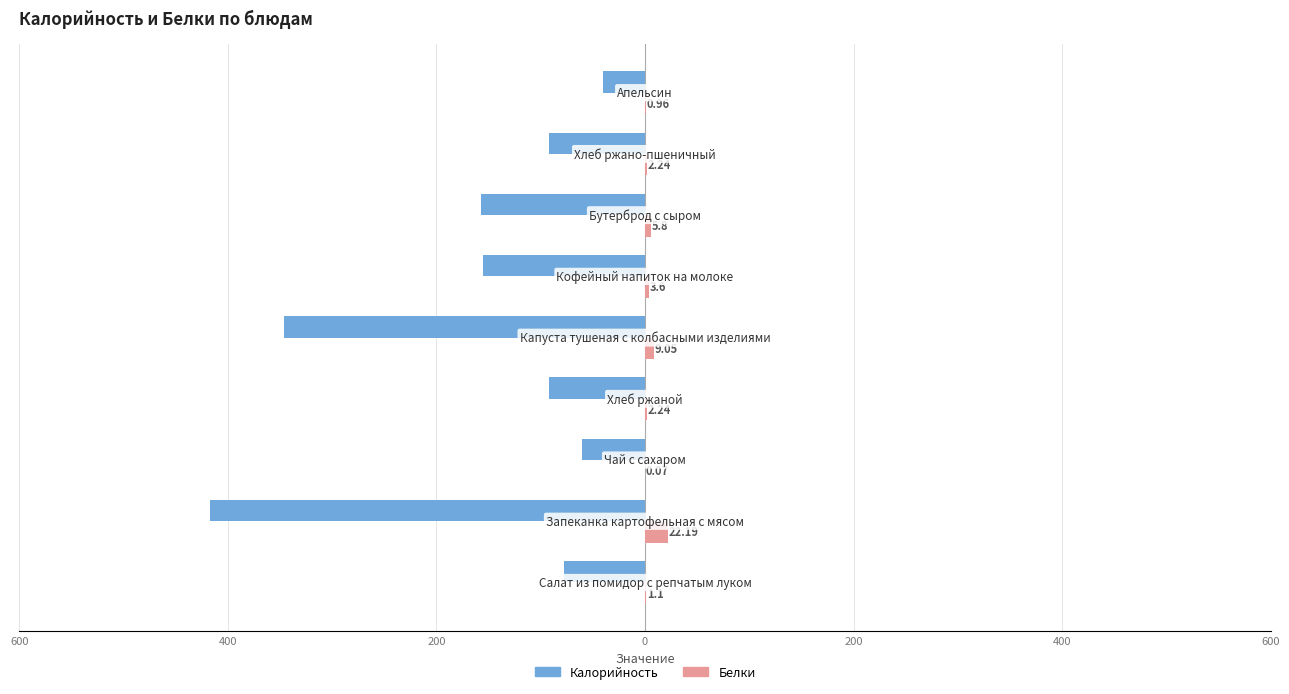

What is the difference between the maximum and second lowest values in the Белки series?

21.2